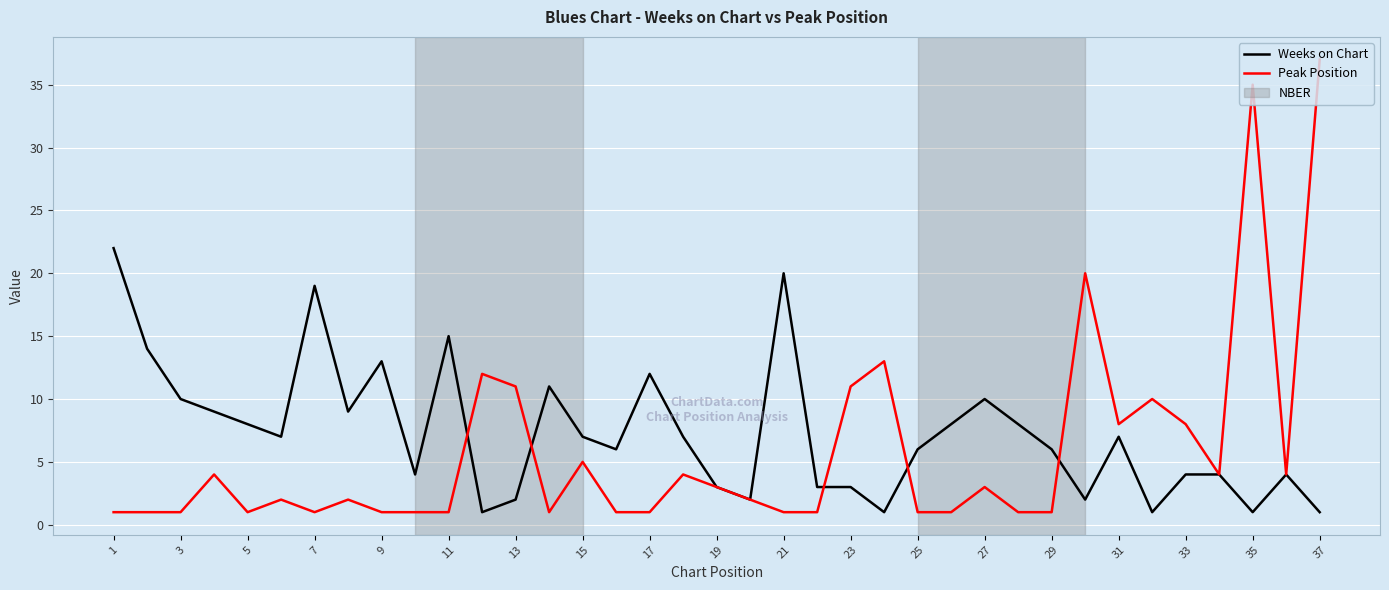

How many categories are shown in the chart?

37